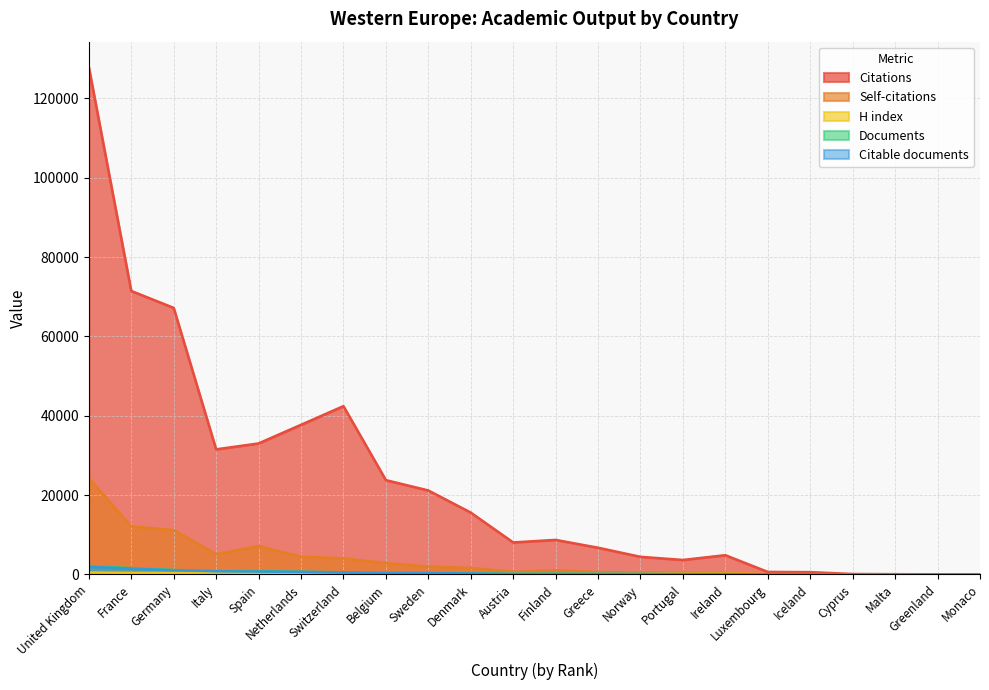

Which series changed the most between Spain and Cyprus?

Citations